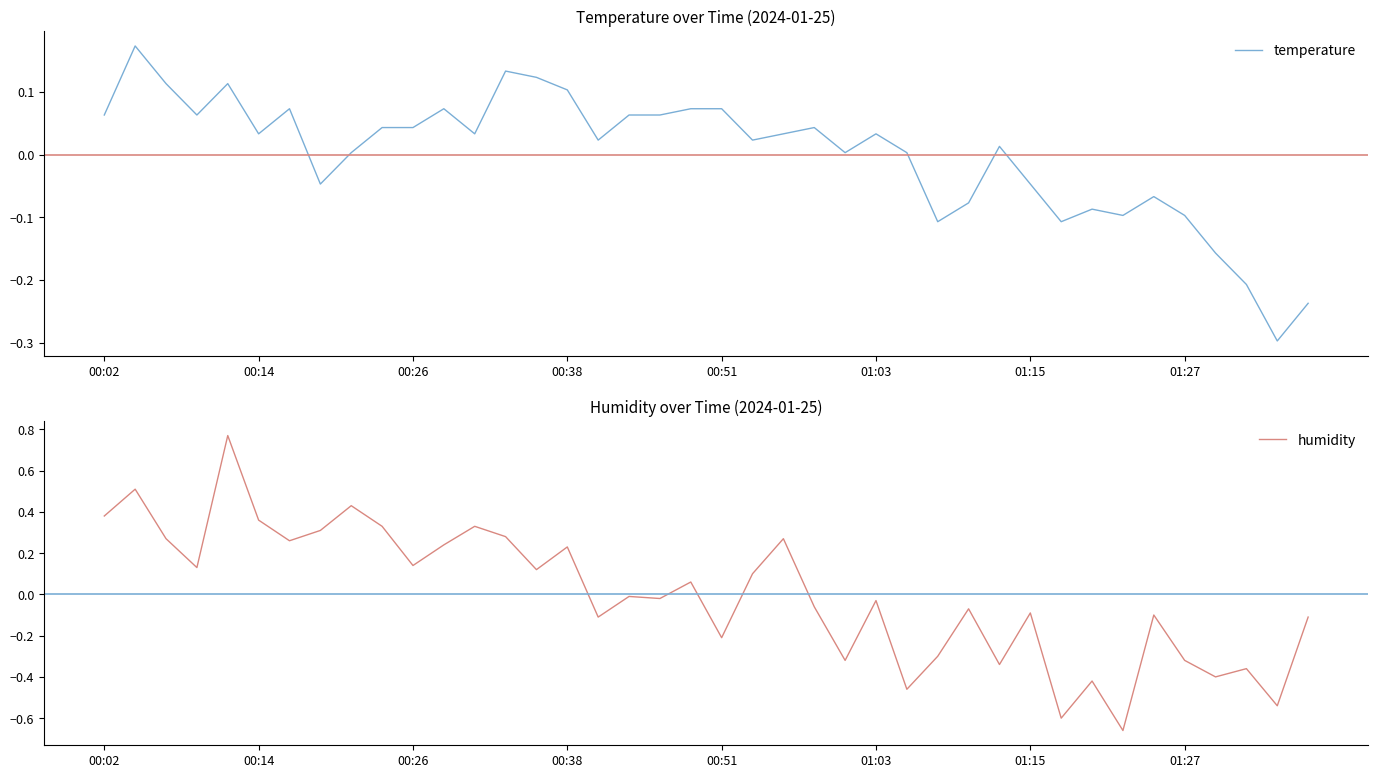

Where do temperature and humidity first cross each other?

13 and 14